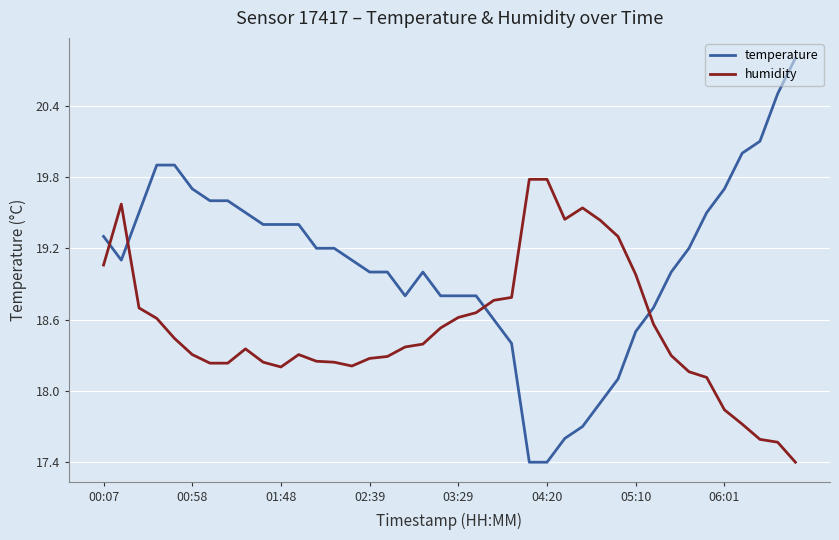

Does the chart display data point markers on the line(s)?

No